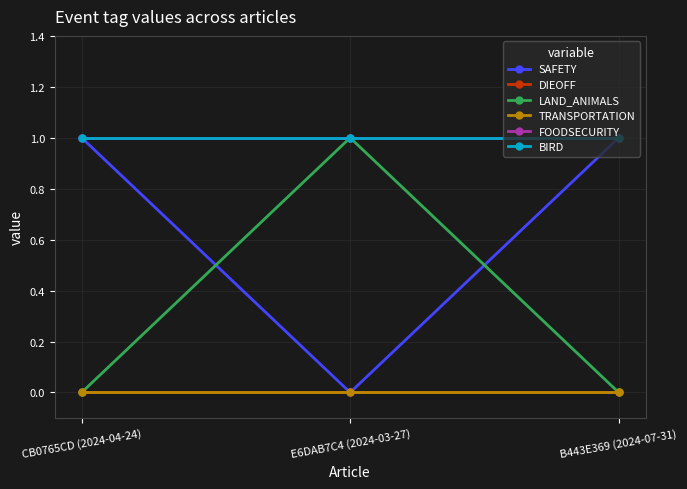

Is this an area chart (filled region under the line)?

No